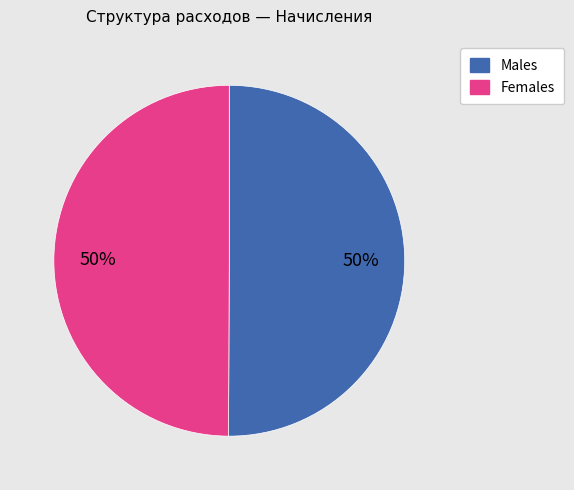

To the nearest percent, what is the average slice percentage?

50%